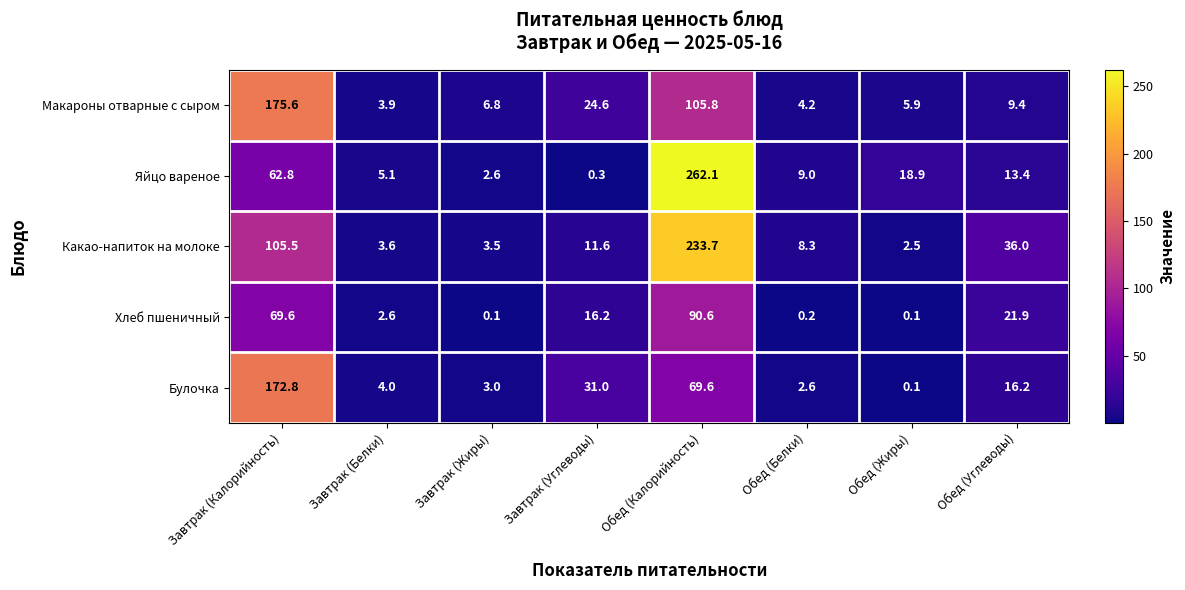

What is the sum of the Булочка values at Обед (Калорийность) and Обед (Жиры)?

69.7